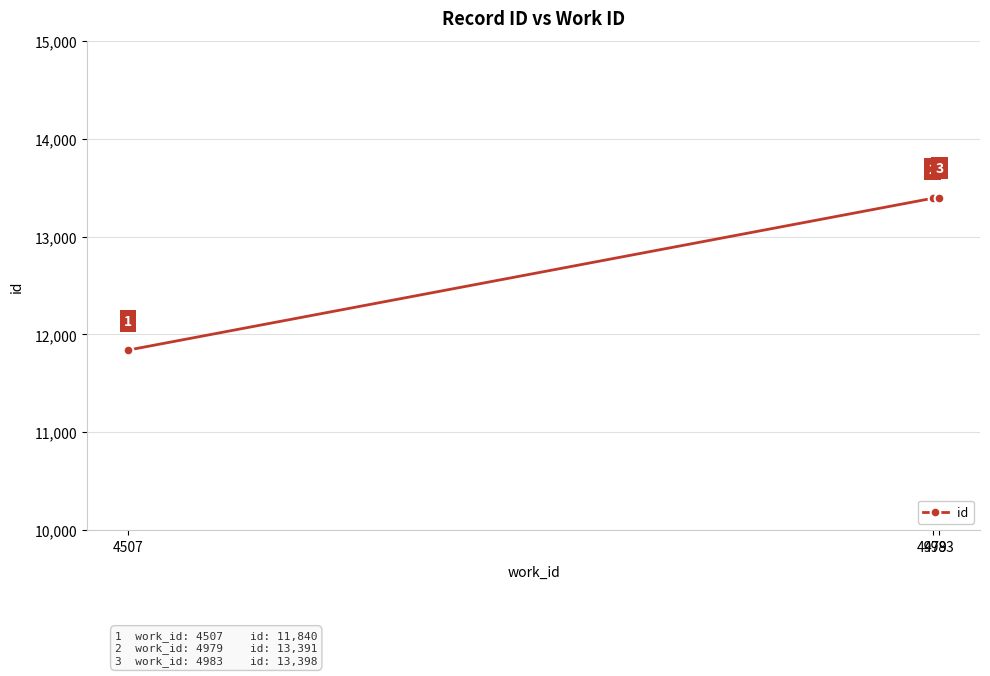

Which category has the lowest value across all series?

4507